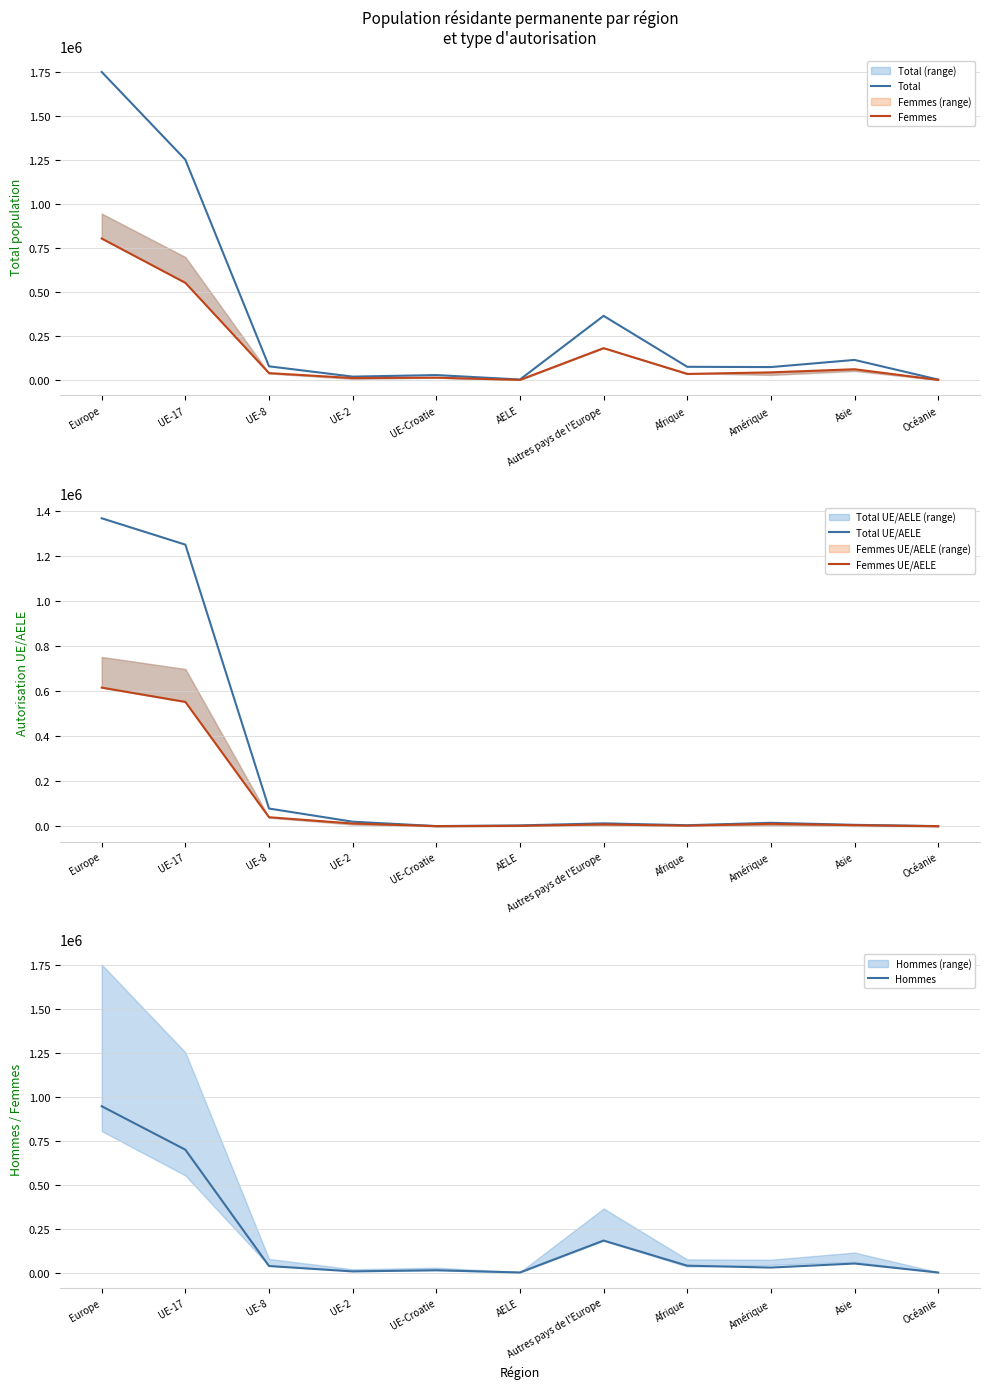

Reading left to right, what are all the values shown in this chart?

Total: 1750432	1252315	78921	20450	29261	3958	365527	76172	74625	115250	3651
Femmes: 804501	553073	40307	12437	14573	1866	182245	35572	44679	62373	1771
Total UE/AELE: 1369486	1252205	78907	20418	926	3958	13072	4762	15484	6466	761
Femmes UE/AELE: 616601	553030	40298	12424	593	1866	8390	2672	11036	4772	428
Hommes: 945931	699242	38614	8013	14688	2092	183282	40600	29946	52877	1880